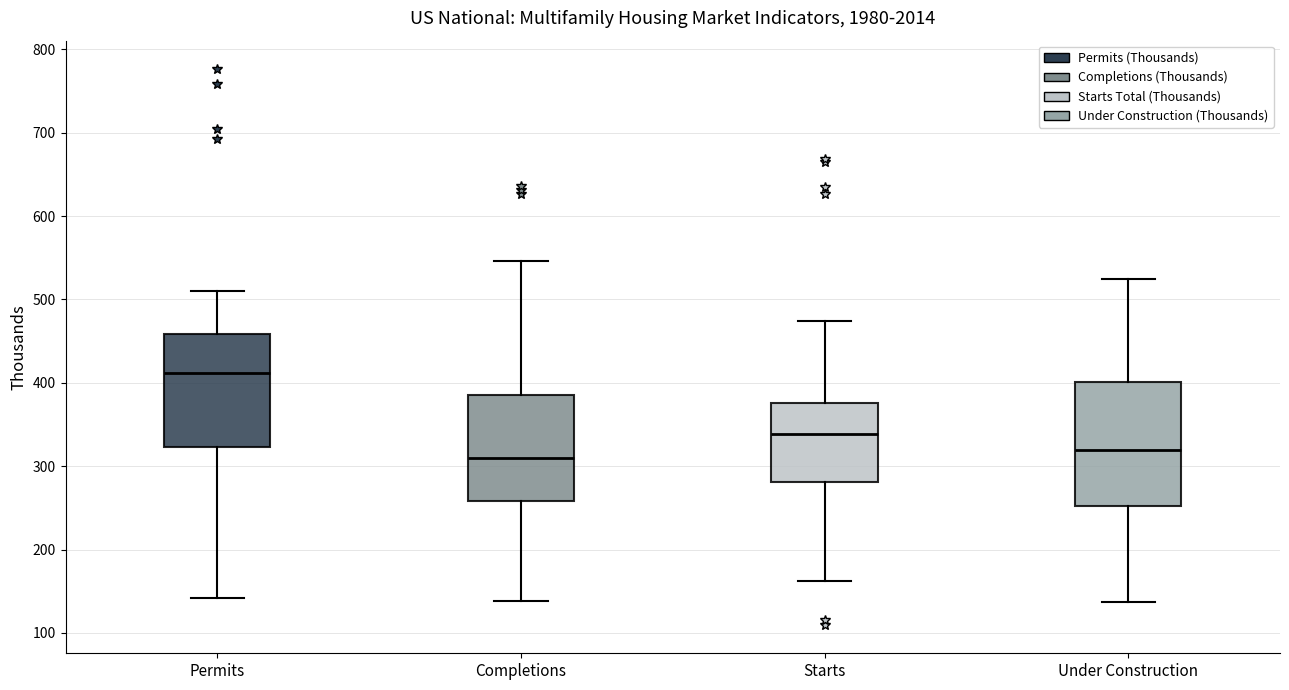

Where is the upper edge of the box for Under Construction on the y-axis? The values are not printed on the chart, so give them approximately, as read against the axis.

400